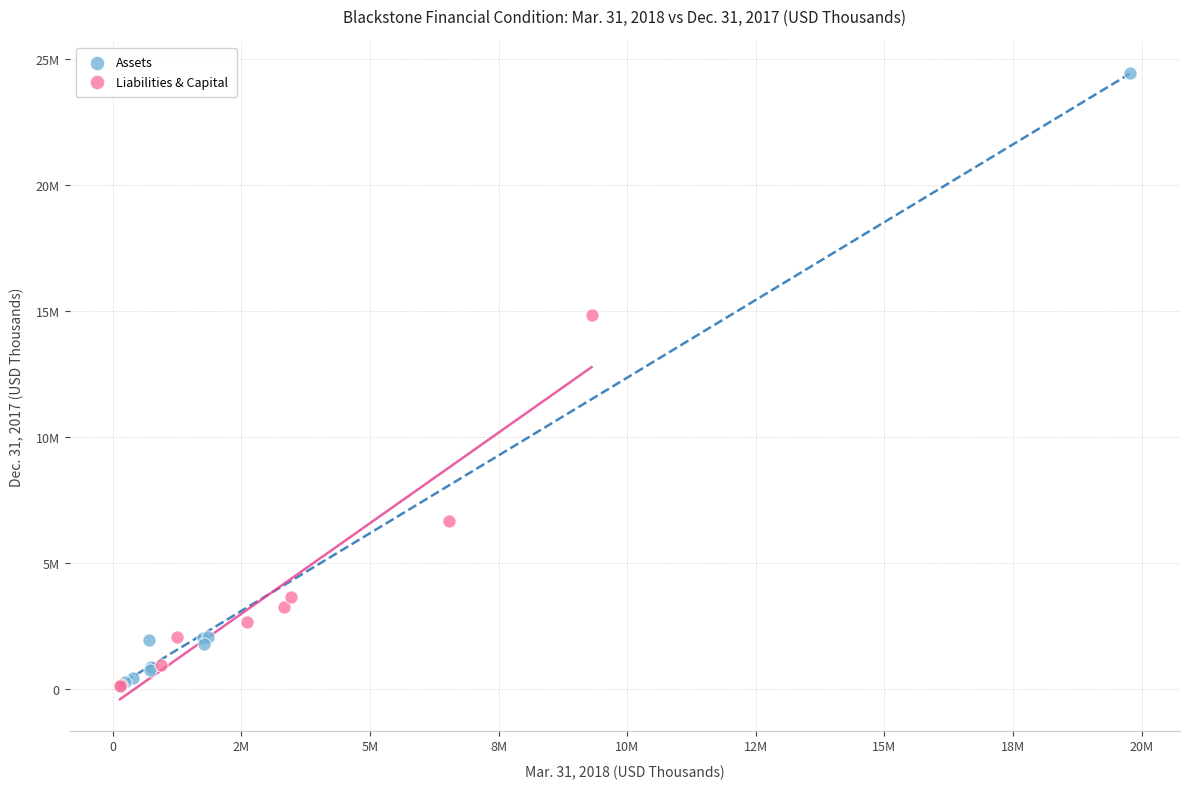

Which series has the largest Y range (max minus min)?

Assets